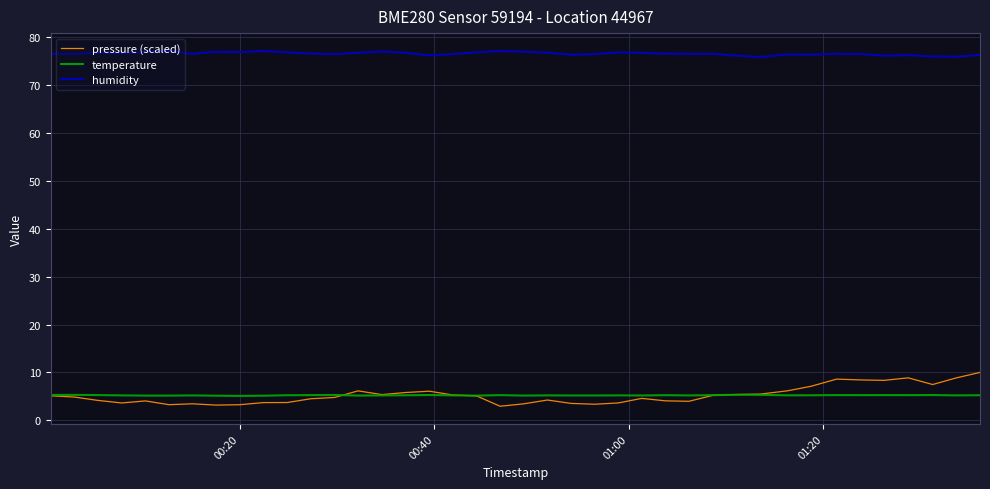

Rank the series by their maximum value, from highest to lowest.

humidity, pressure (scaled), temperature